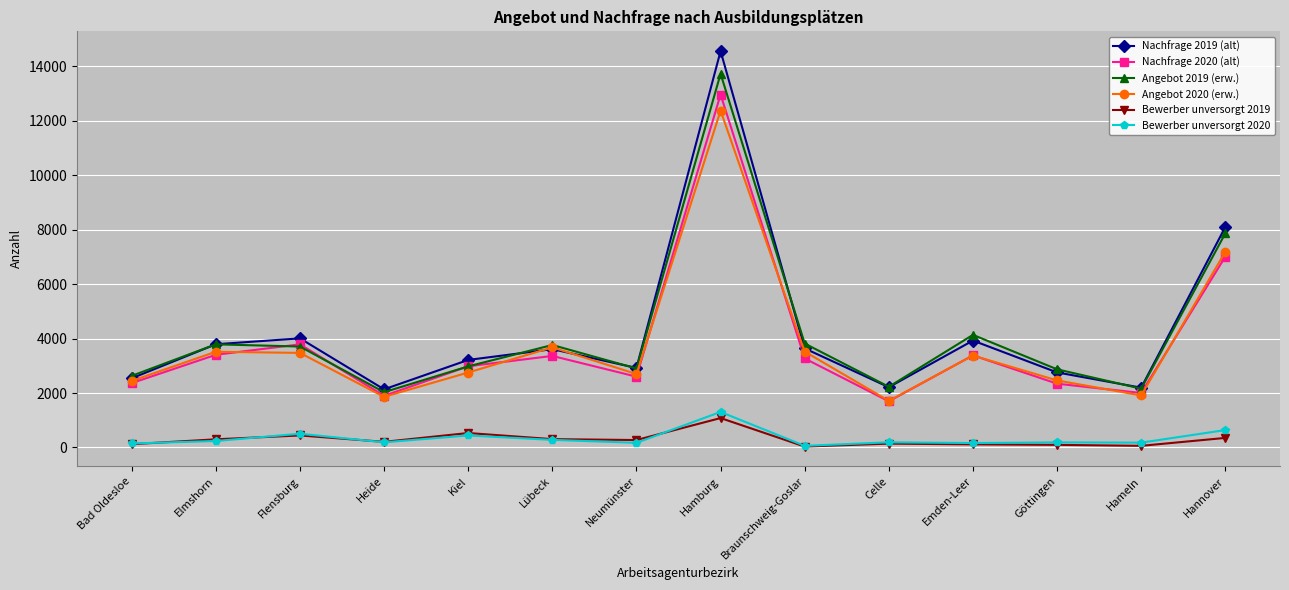

True or false: Angebot 2019 (erw.) and Bewerber unversorgt 2020 intersect in this chart.

False